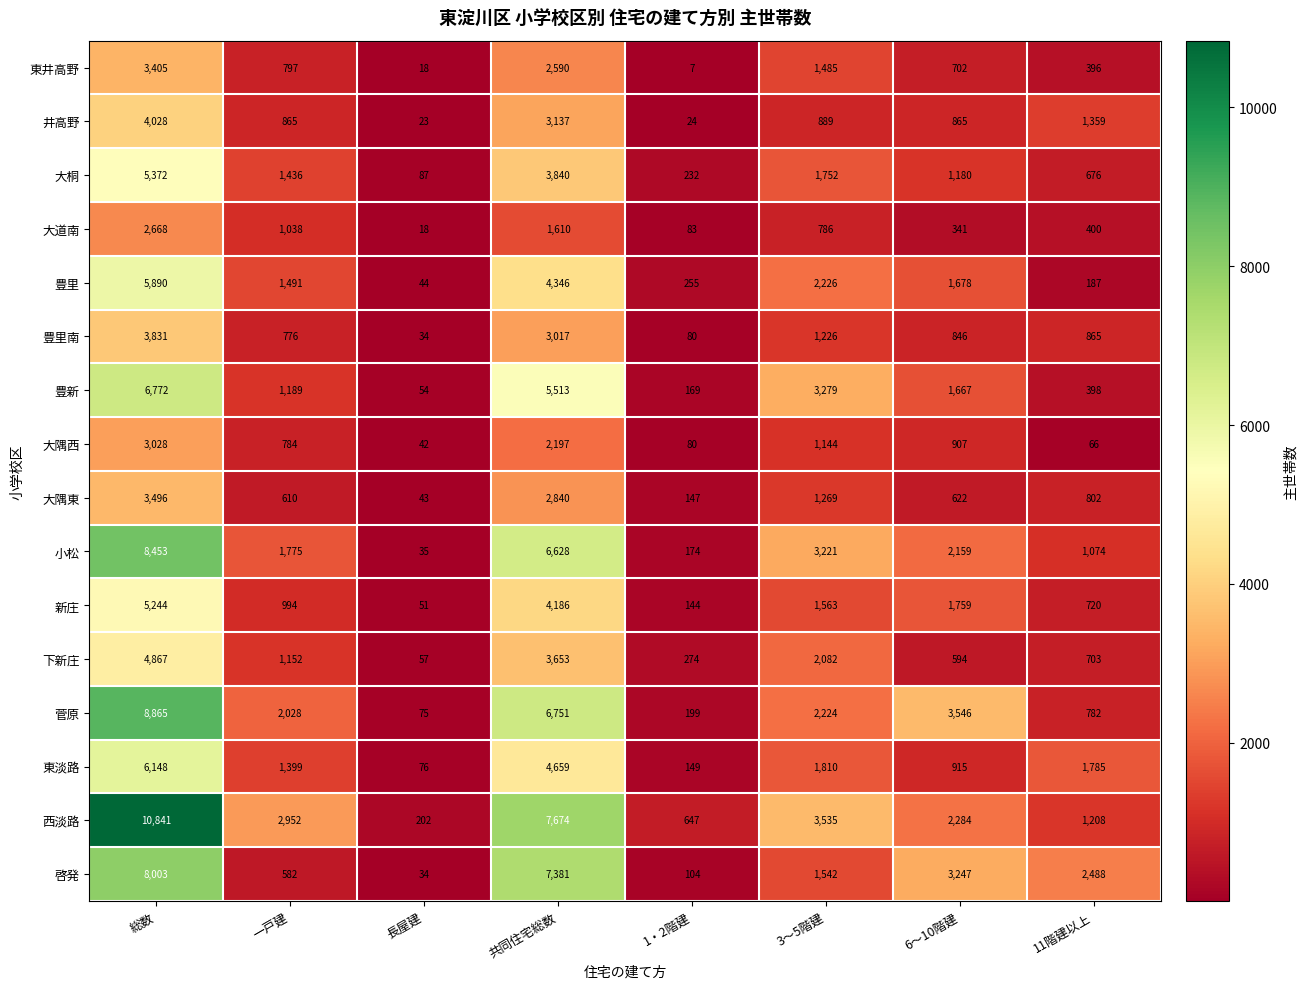

Rank the series by their maximum value, from lowest to highest.

大道南, 大隅西, 東井高野, 大隅東, 豊里南, 井高野, 下新庄, 新庄, 大桐, 豊里, 東淡路, 豊新, 啓発, 小松, 菅原, 西淡路